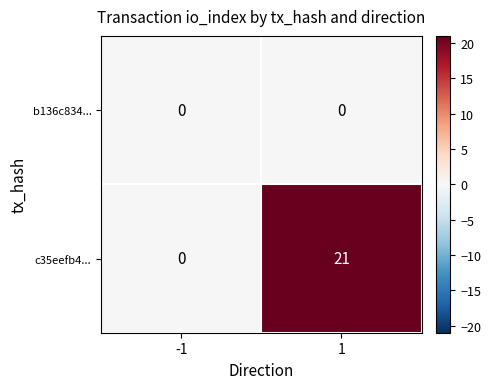

At which category is the sum across all series the highest?

1